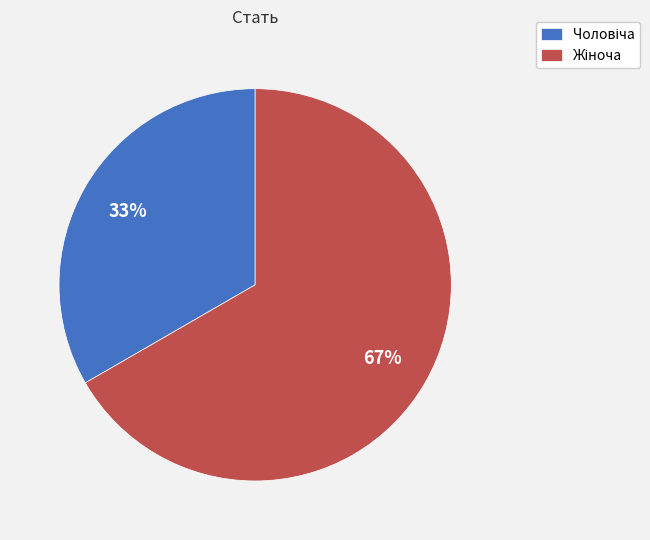

Does any single category account for the majority?

Yes